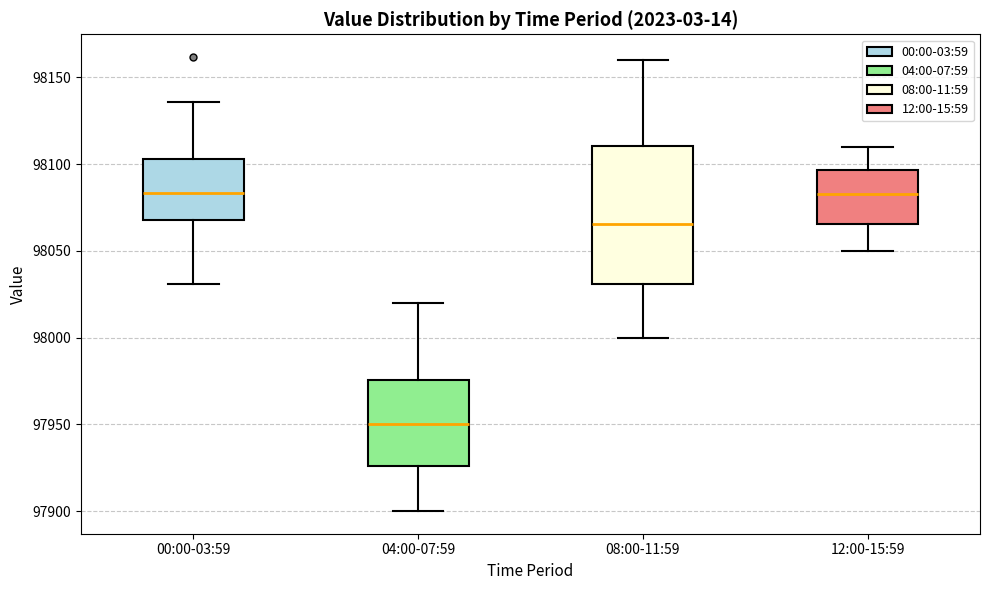

Where is the lower edge of the box for 04:00-07:59 on the y-axis? The values are not printed on the chart, so give them approximately, as read against the axis.

97925